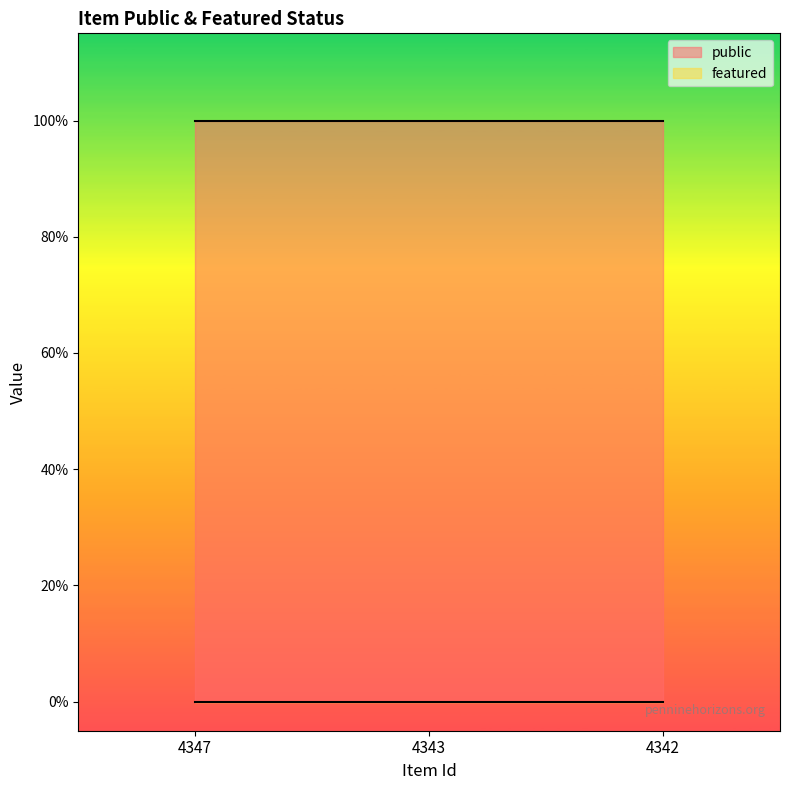

Rank the categories by public value from highest to lowest.

4347, 4343, 4342